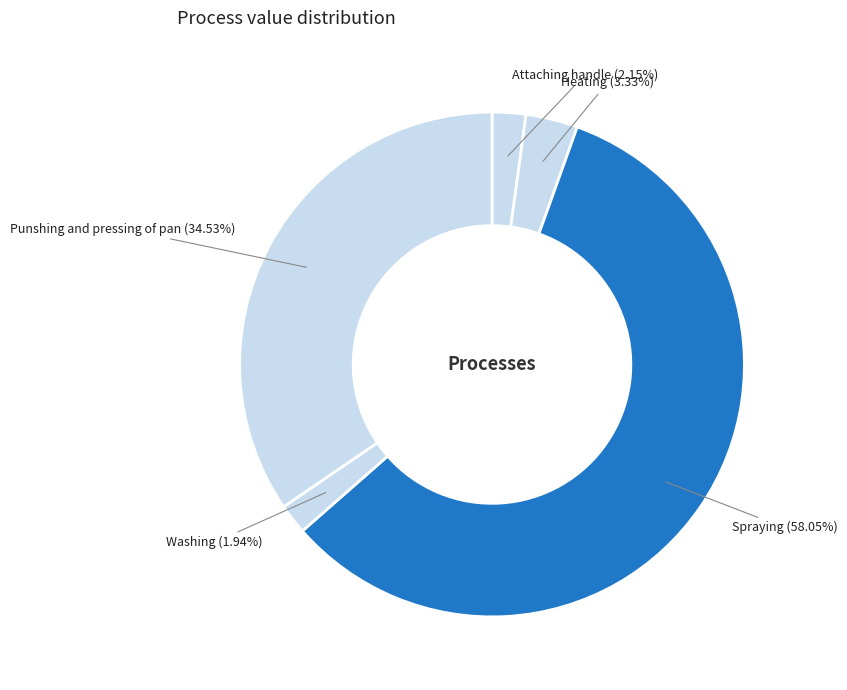

Count the number of slices in the pie.

5